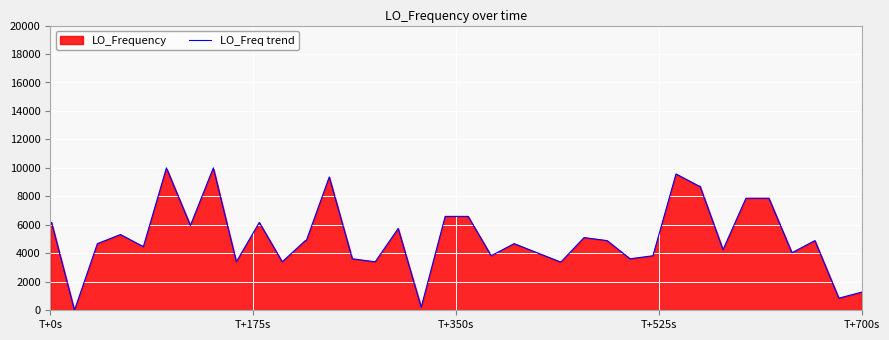

At which label does the data first exceed 4893?

T+0s